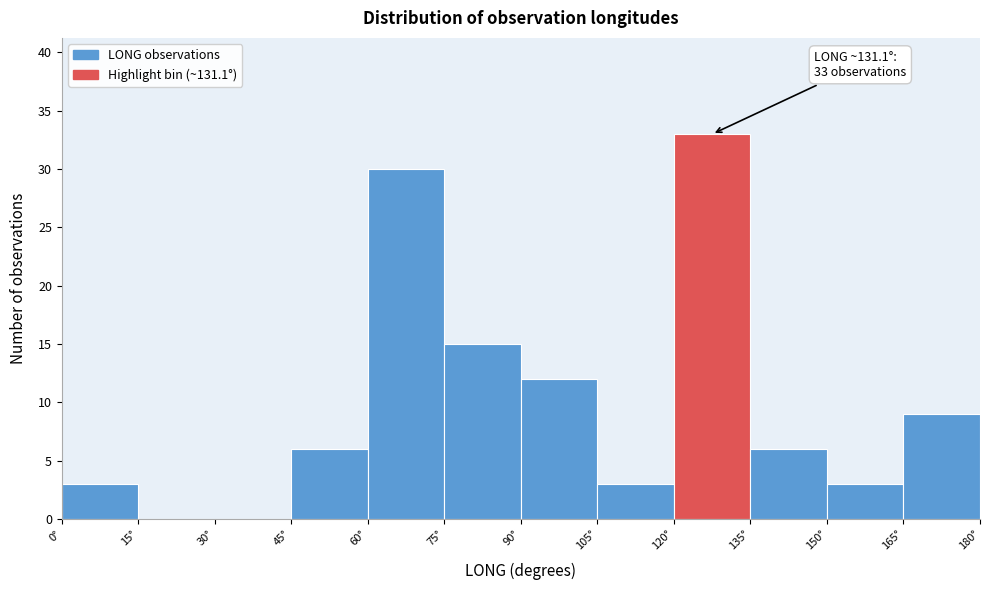

Which range on the x-axis has the tallest bar?

120 to 135